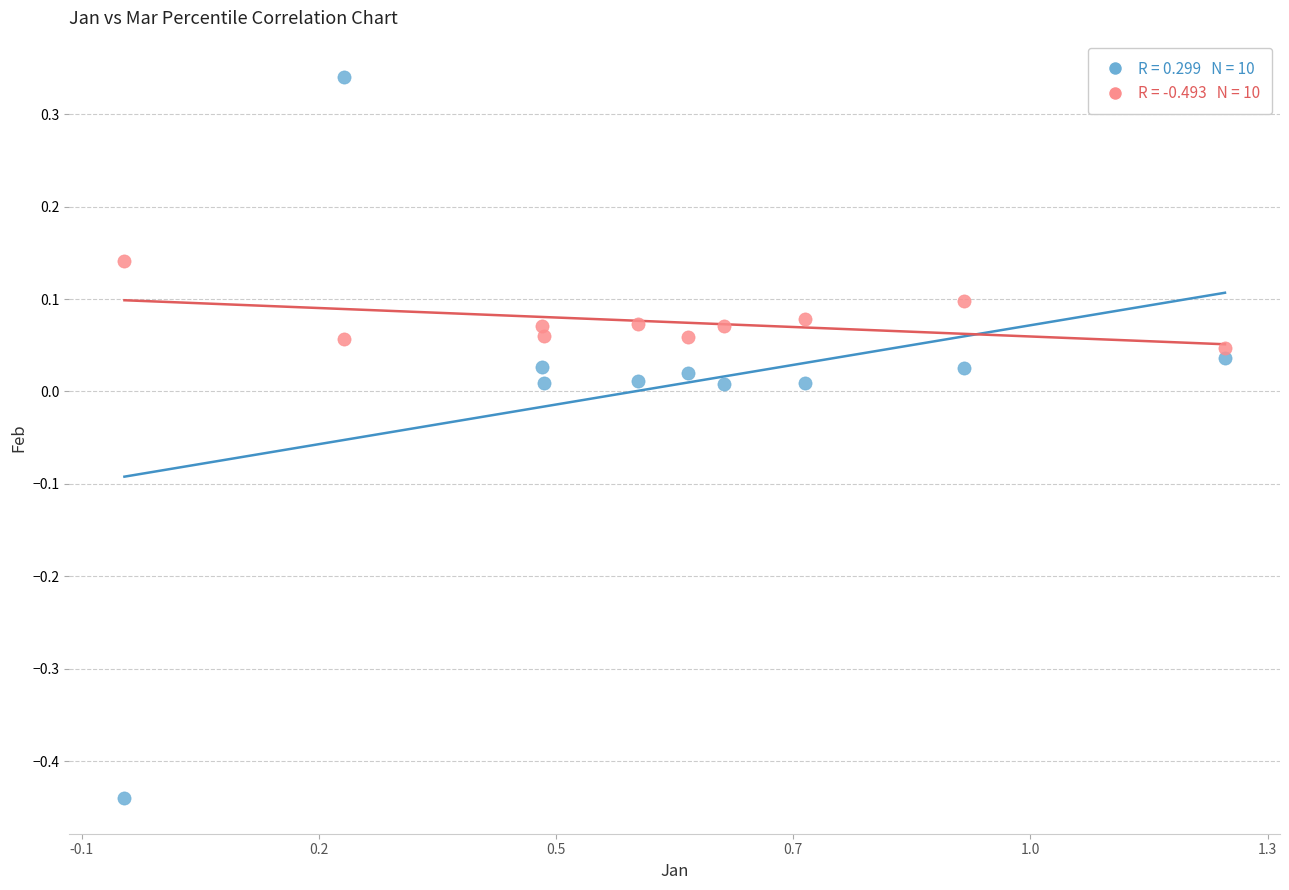

Across all data points, what is the range of X values (max minus min)?

1.3